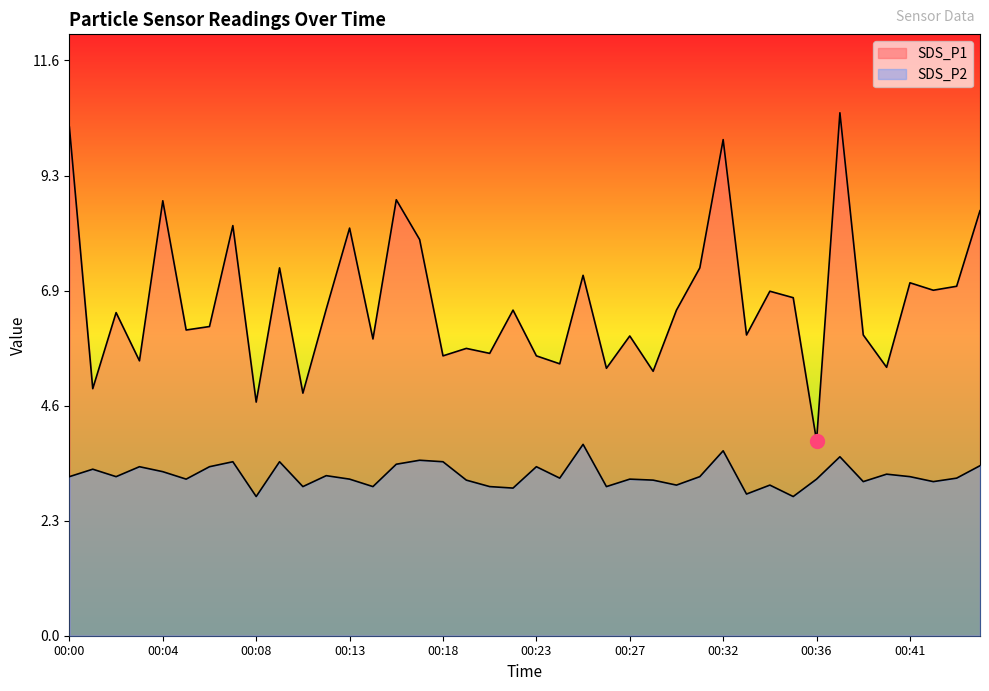

True or false: SDS_P2 has more than 2 points higher than both neighbors.

True